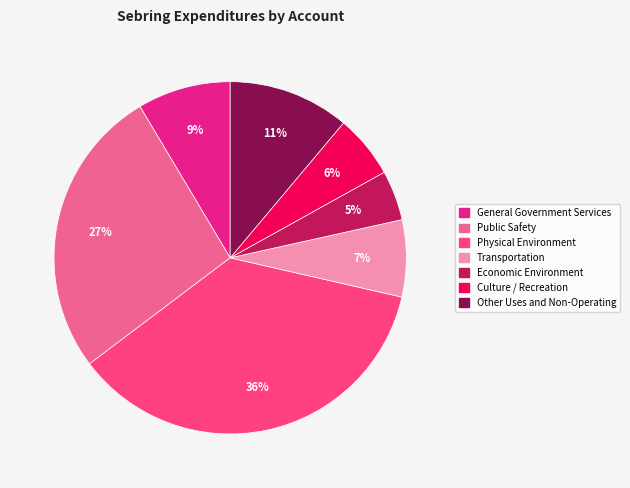

Combined, do Public Safety and Other Uses and Non-Operating account for over 50%?

No